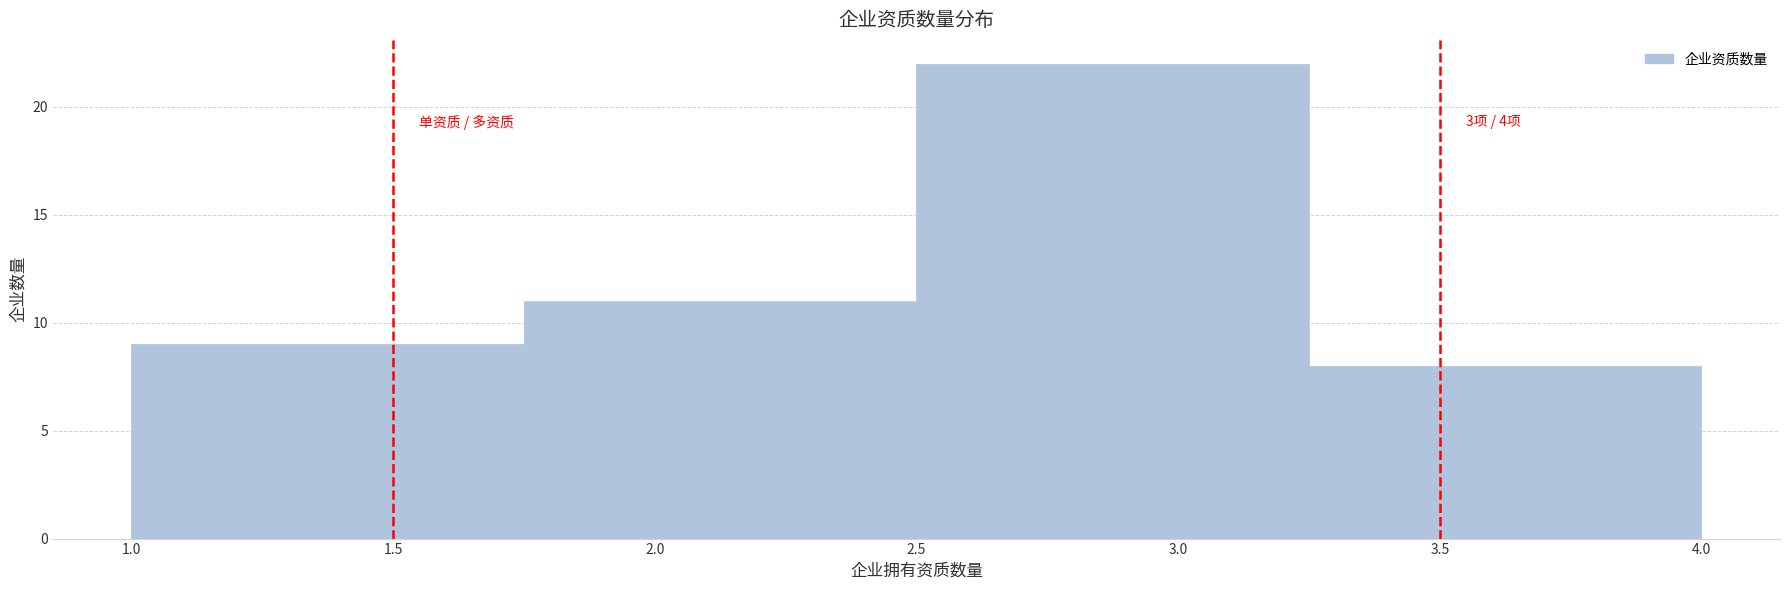

Which range on the x-axis has the tallest bar?

2.50 to 3.25